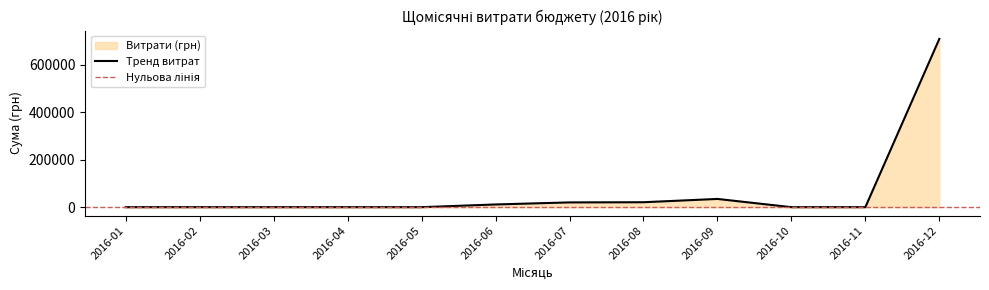

What is the difference between the maximum and minimum values?

709260.2